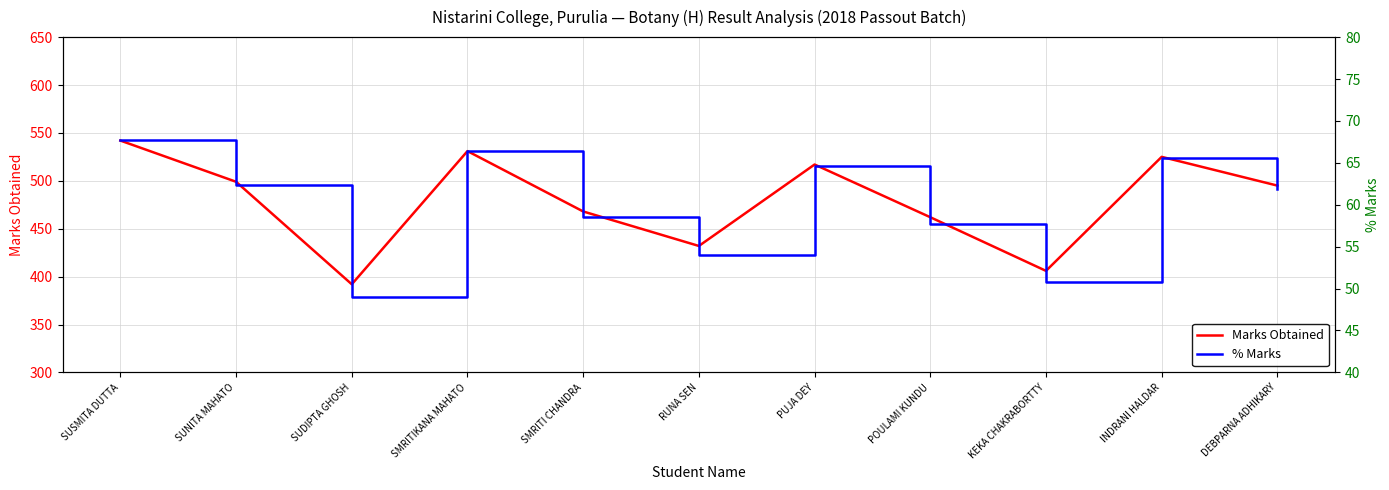

Where is the first local minimum for % Marks?

SUDIPTA GHOSH